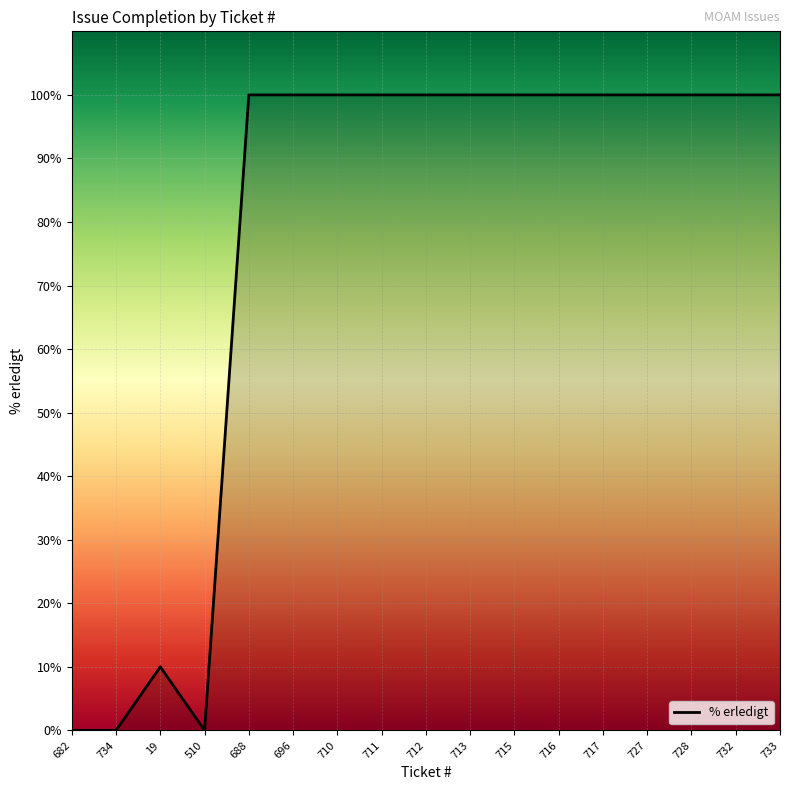

What is the difference between the maximum and minimum values?

100